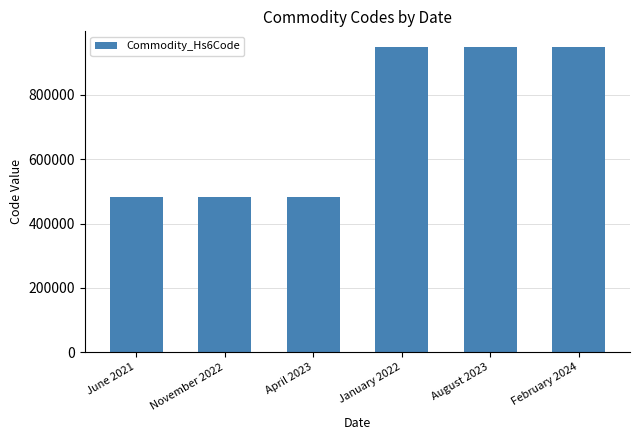

How many bars are there in total?

6